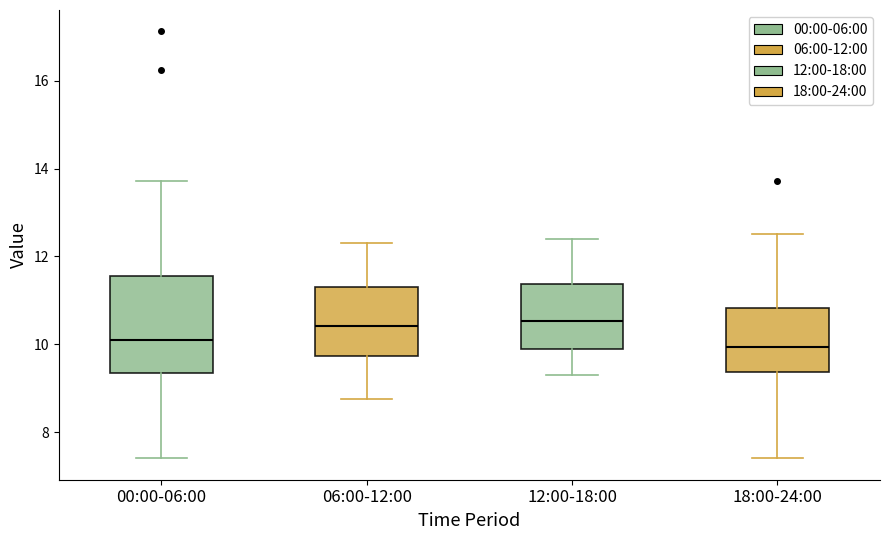

Reading left to right, transcribe this box plot: for each box, give where its median line is, the range the box spans, and where its two whiskers end, as read against the y-axis. The values are not printed on the chart, so give them approximately, as read against the axis.

00:00-06:00: median 10.0, box 9.4 to 11.6, whiskers 7.4 to 13.8
06:00-12:00: median 10.4, box 9.8 to 11.4, whiskers 8.8 to 12.4
12:00-18:00: median 10.6, box 9.8 to 11.4, whiskers 9.4 to 12.4
18:00-24:00: median 10.0, box 9.4 to 10.8, whiskers 7.4 to 12.6